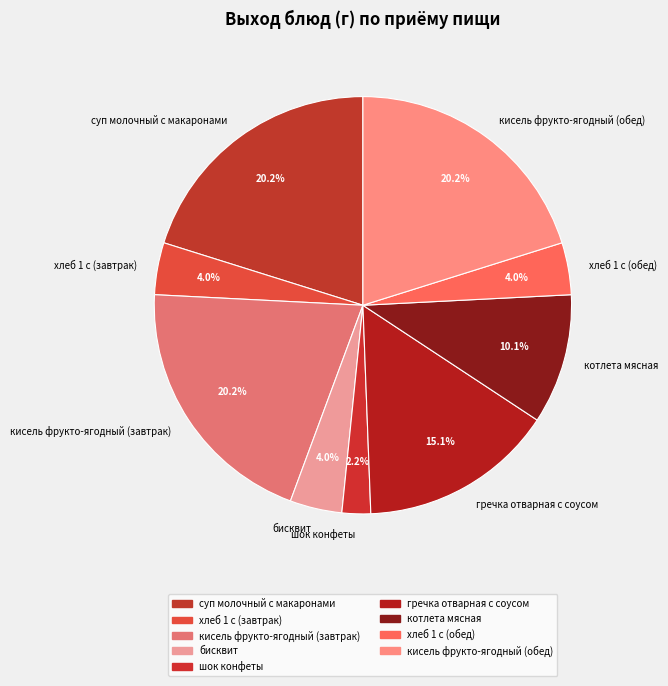

True or false: кисель фрукто-ягодный (завтрак) accounts for 20% of the total.

True